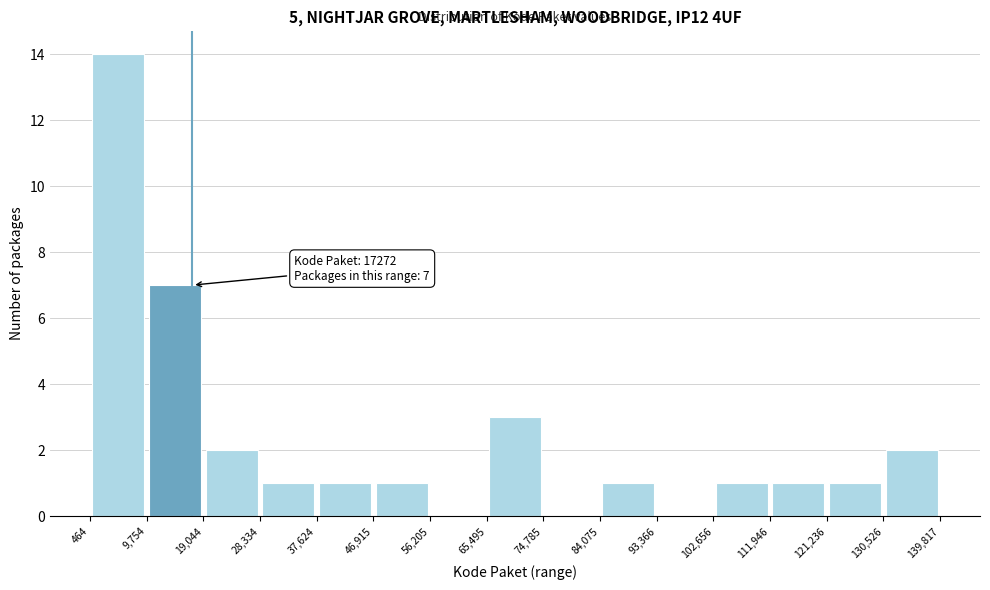

Which range on the x-axis has the tallest bar?

464 to 9,754